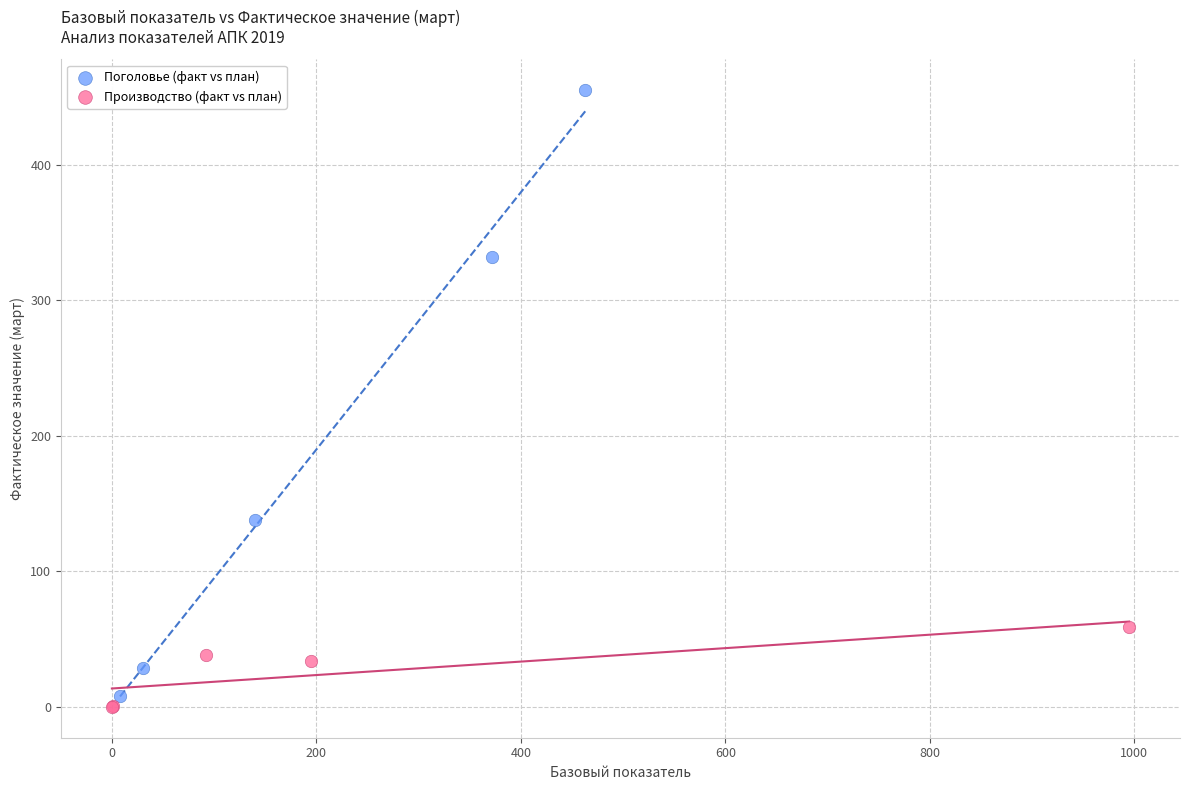

Which series has the widest spread of Y values?

Поголовье (факт vs план)